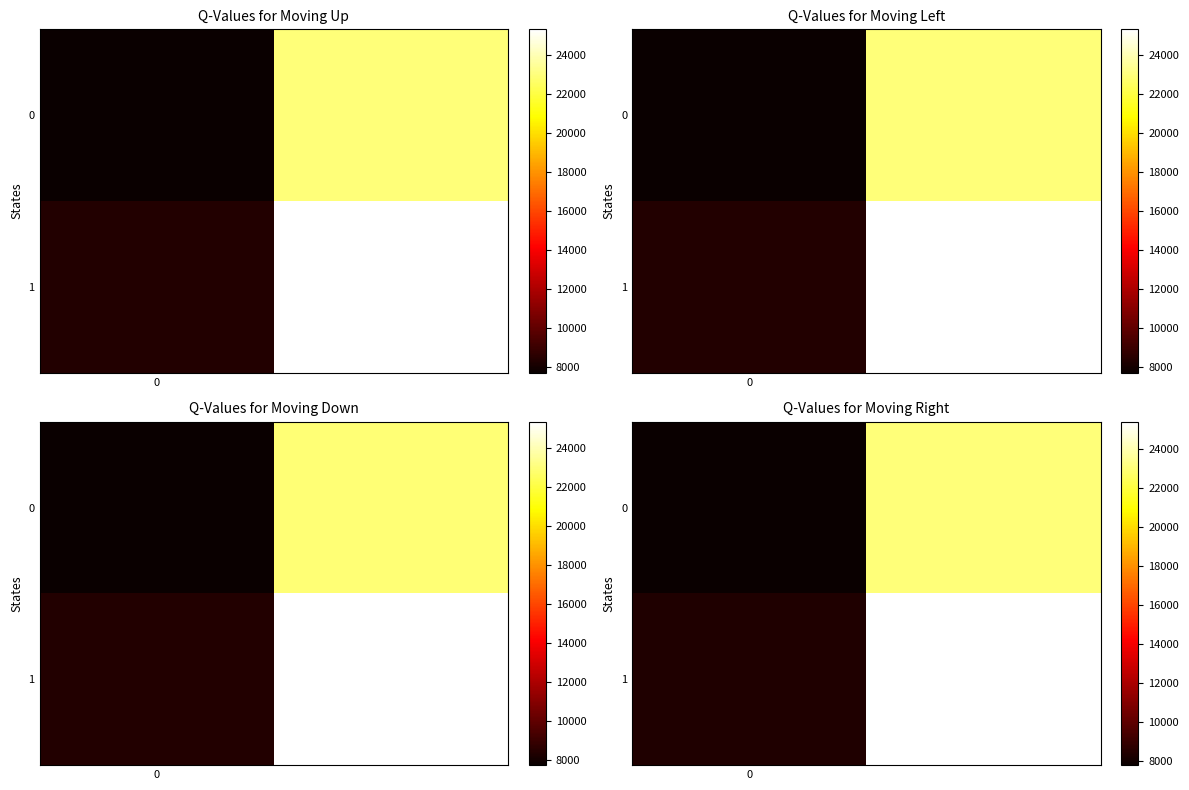

Is it true that row_1 equals 8390.6 at 0?

True